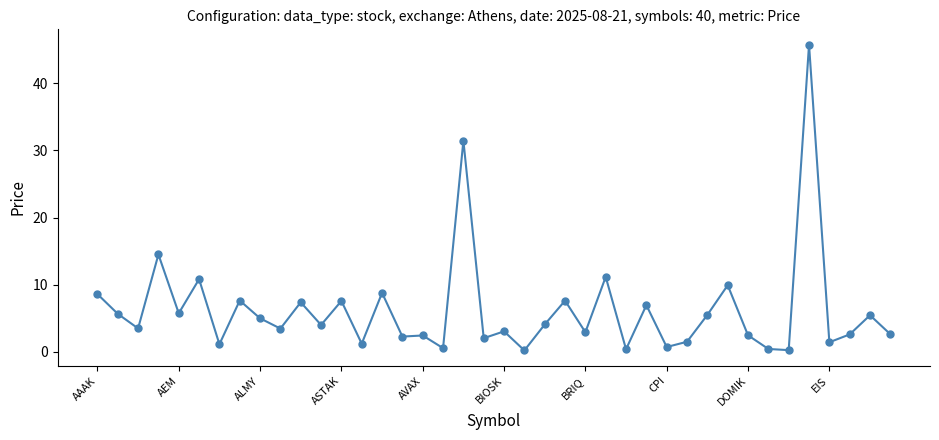

What is the value of the 12th point from the left?

4.0